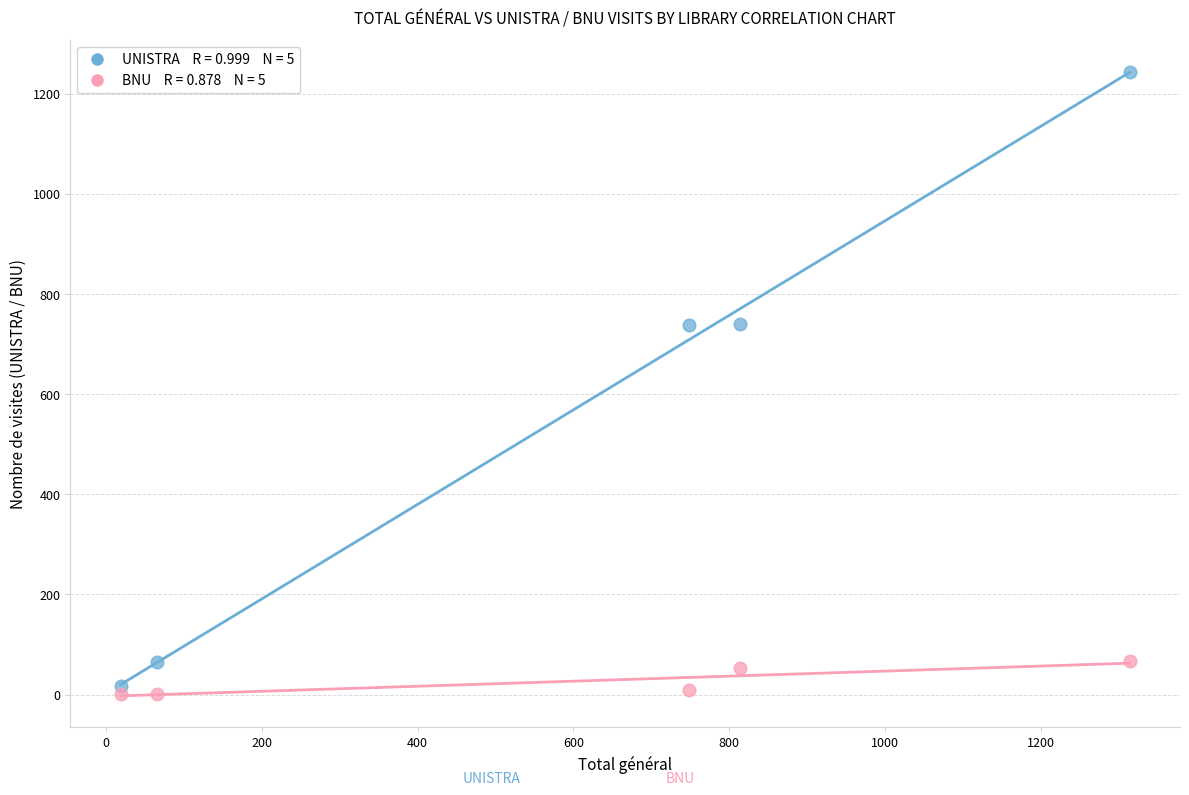

Across all data points, what is the range of X values (max minus min)?

1295